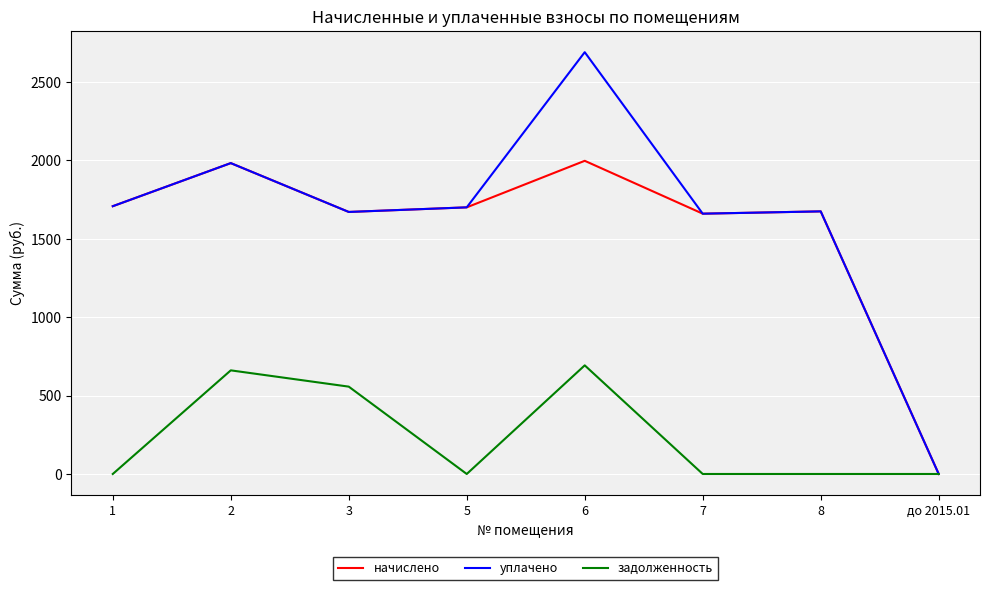

At how many categories does at least one series exceed 2063?

1